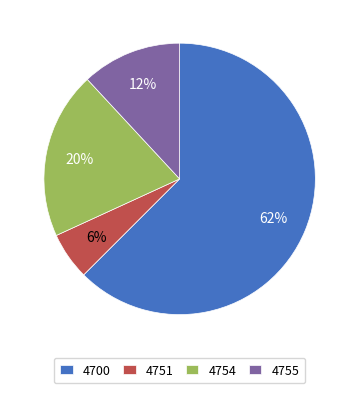

Rank the categories by value from highest to lowest.

4700, 4754, 4755, 4751